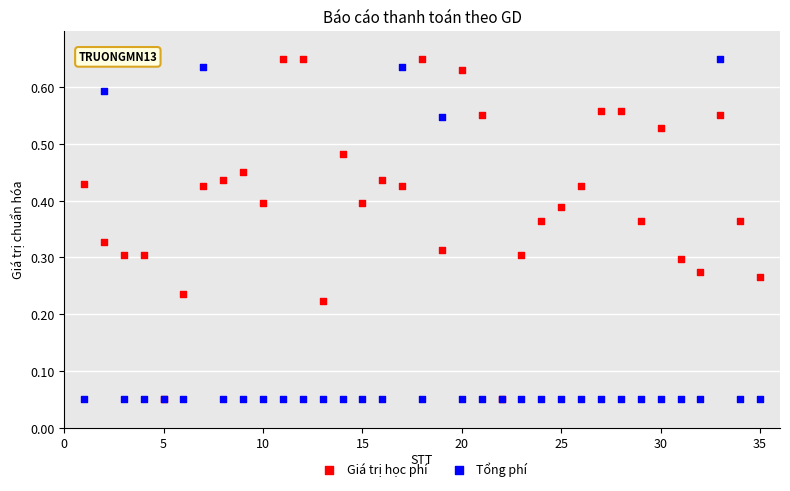

What are all the series names shown in the legend?

Giá trị học phí, Tổng phí